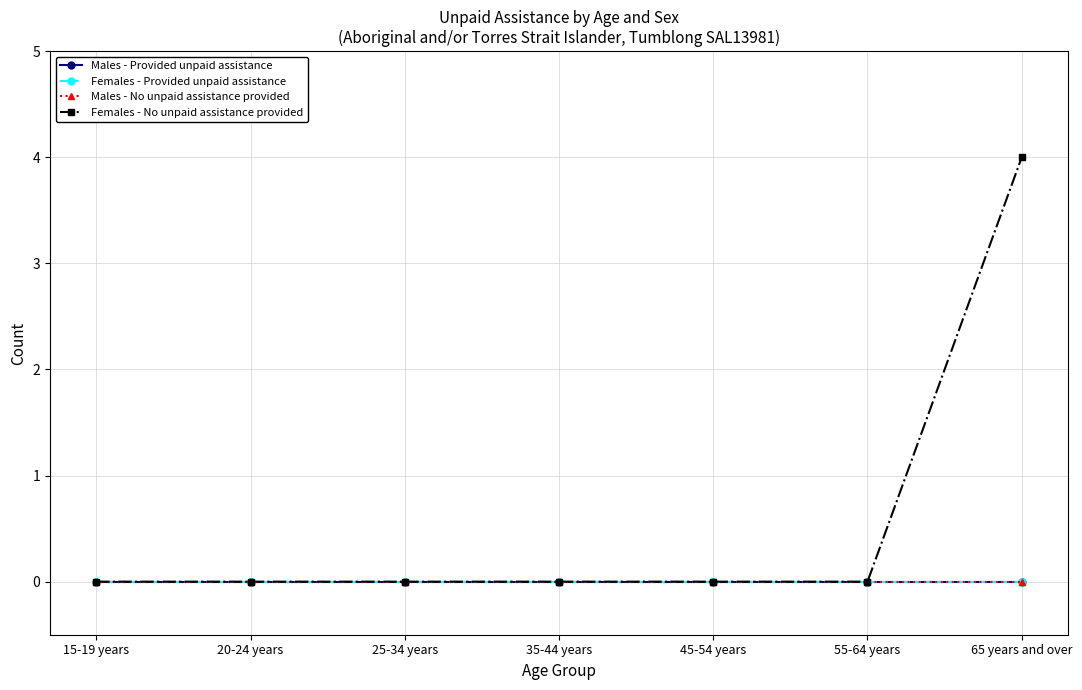

Does the chart have visible grid lines?

Yes